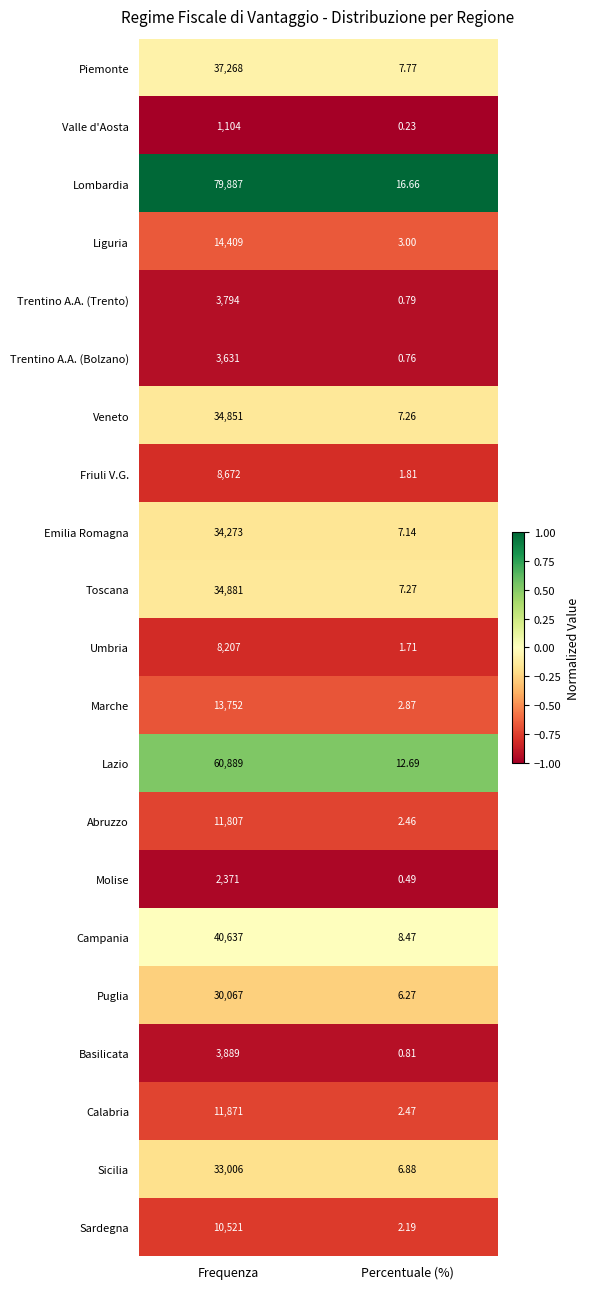

Is the value of Abruzzo at Percentuale (%) greater than the value of Sardegna at Percentuale (%)?

Yes